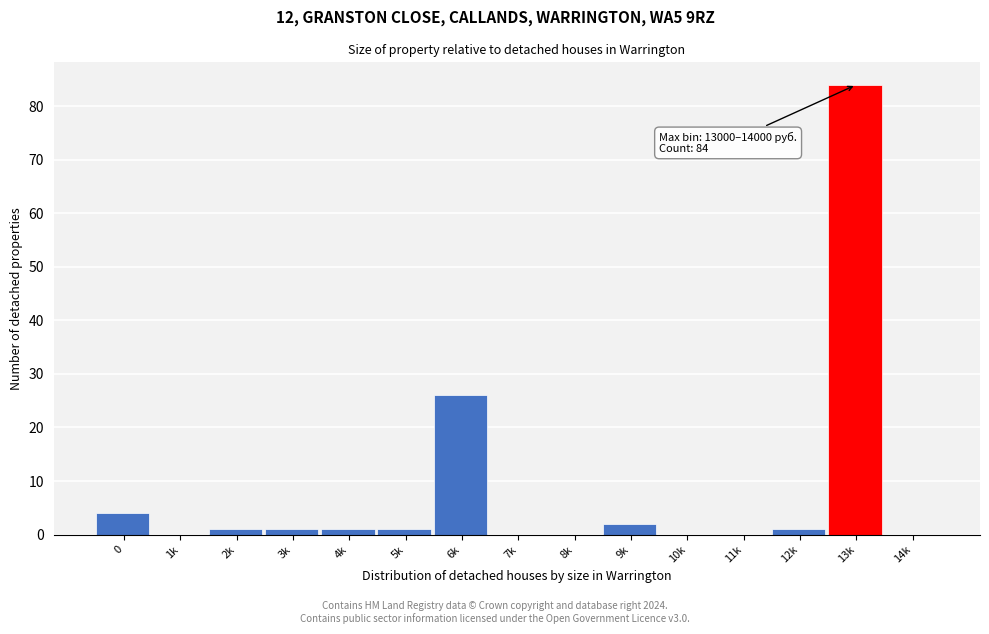

Reading left to right, list all the values displayed in this chart.

0=4	1k=0	2k=1	3k=1	4k=1	5k=1	6k=26	7k=0	8k=0	9k=2	10k=0	11k=0	12k=1	13k=84	14k=0